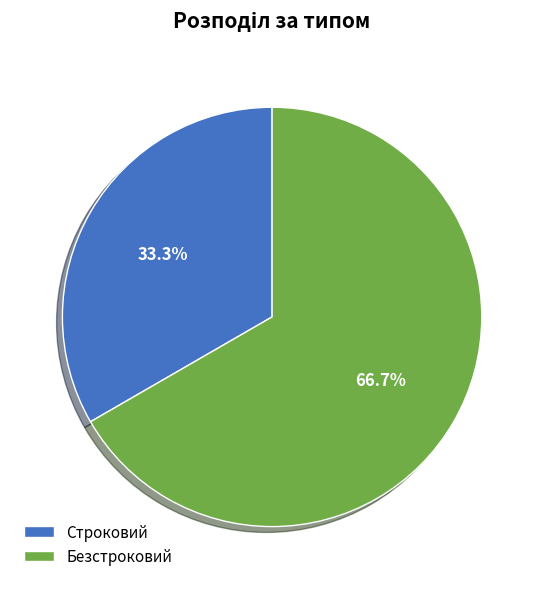

To the nearest percent, what portion does Строковий represent?

33%